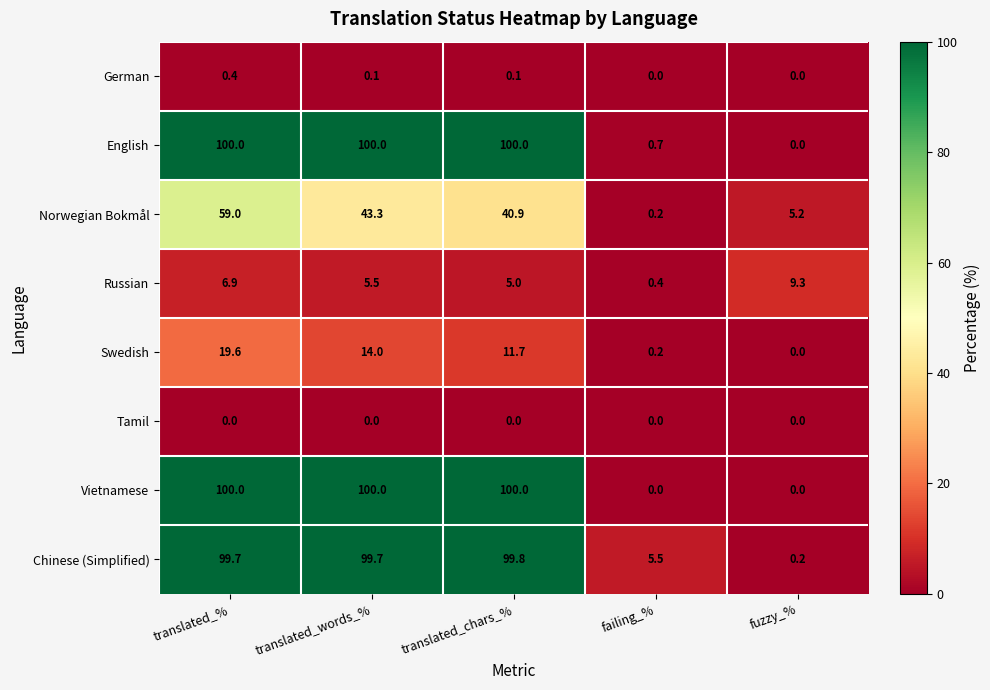

At which label does Norwegian Bokmål first exceed 40?

translated_%